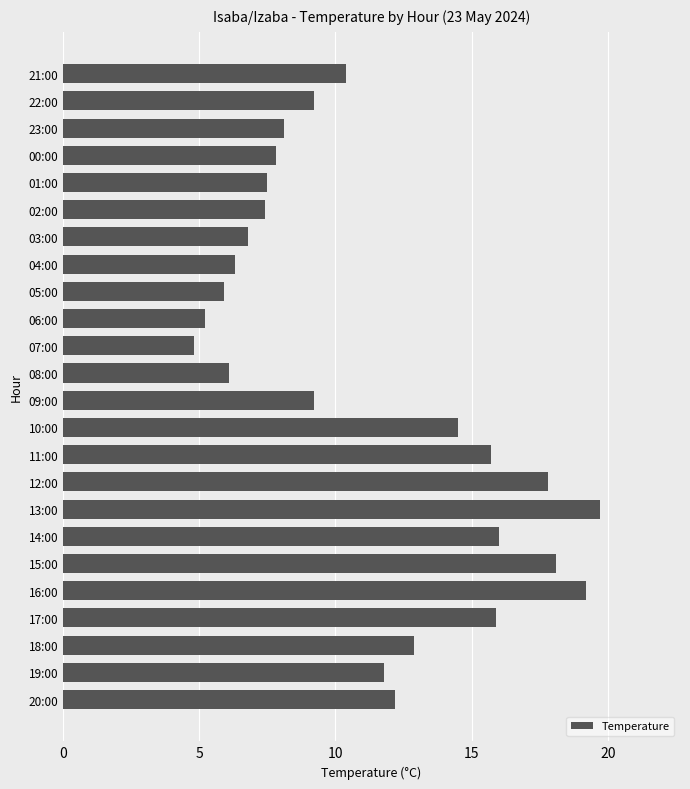

Reading bottom to top, transcribe all the data shown in this chart.

12.2	11.8	12.9	15.9	19.2	18.1	16.0	19.7	17.8	15.7	14.5	9.2	6.1	4.8	5.2	5.9	6.3	6.8	7.4	7.5	7.8	8.1	9.2	10.4